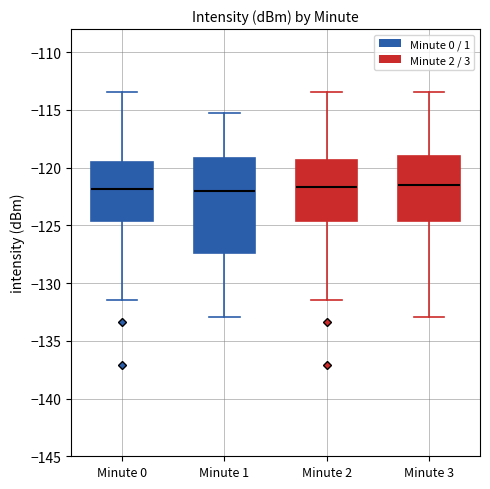

Comparing the boxes themselves (not the whiskers), which one is the tallest?

Minute 1